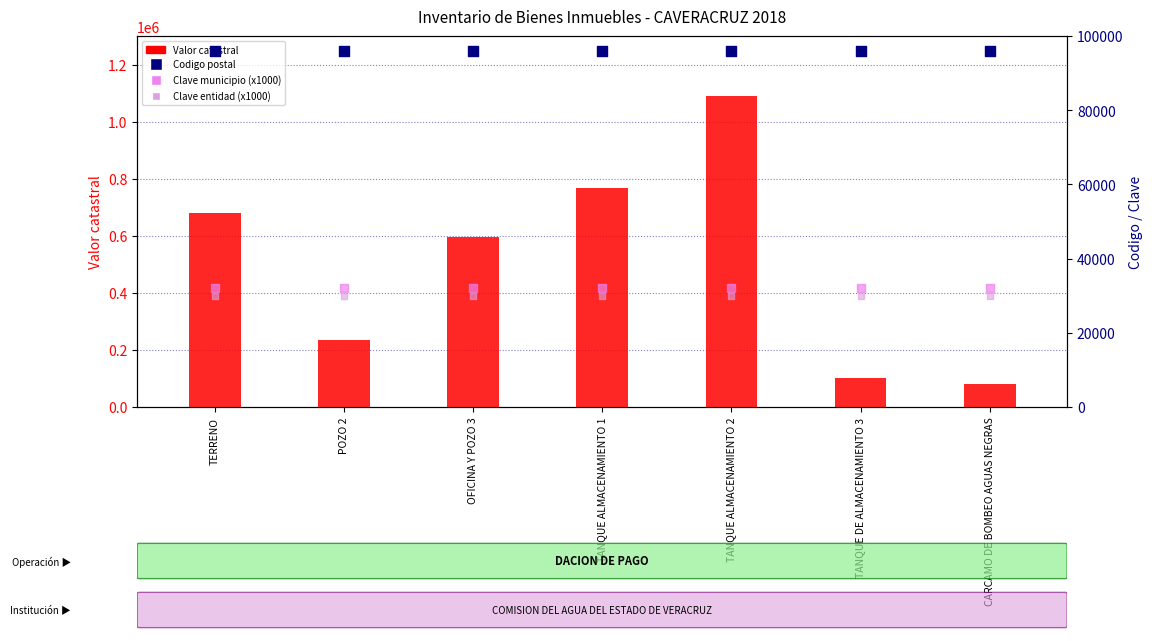

What are all the series names shown in the legend?

Valor catastral, Codigo postal, Clave municipio (x1000), Clave entidad (x1000)